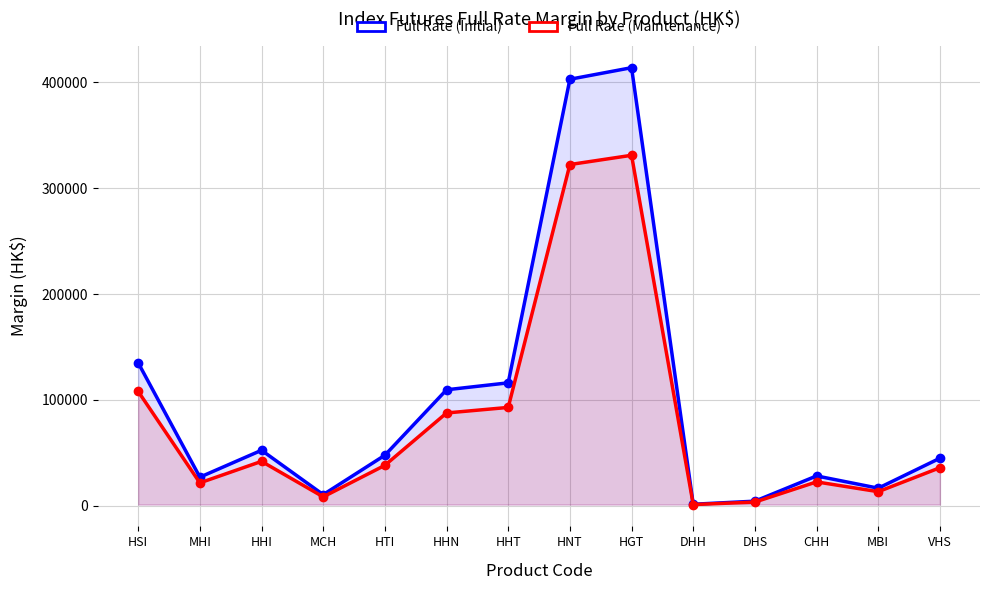

What is the highest value of the Full Rate (Maintenance) series?

331127